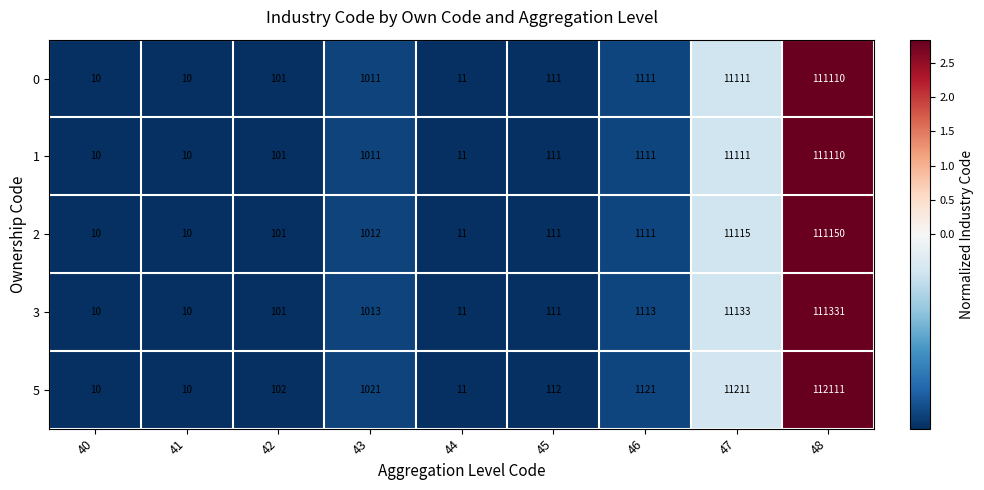

Between 40 and 46, which series saw the biggest shift?

5